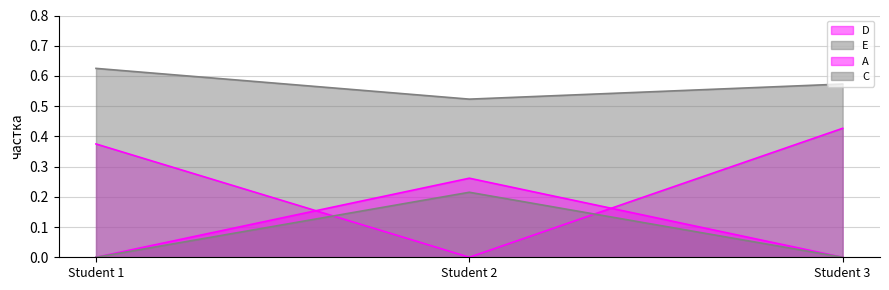

Is the value of D at Student 3 greater than the value of E at Student 3?

No